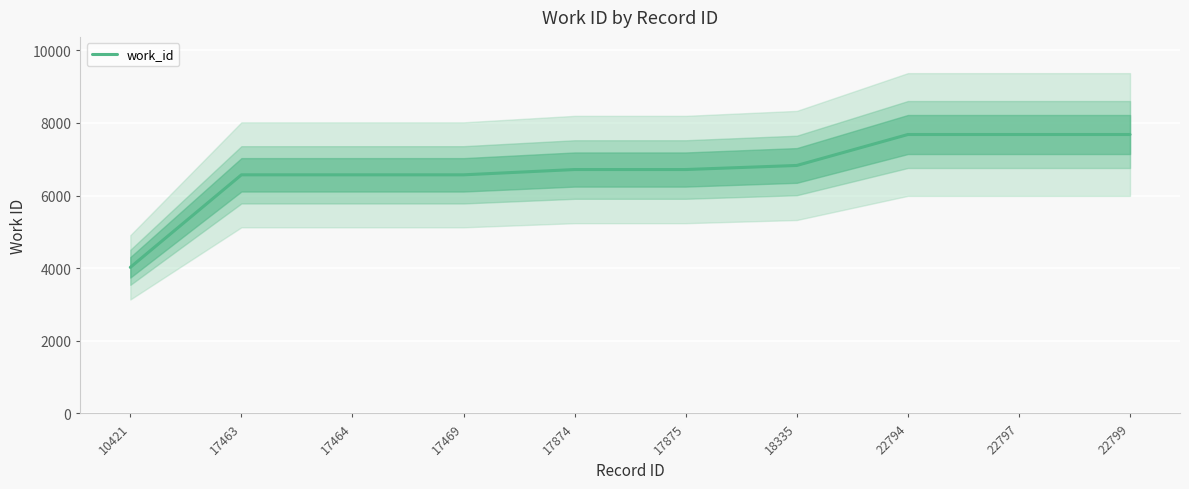

How many distinct data groups are displayed?

1